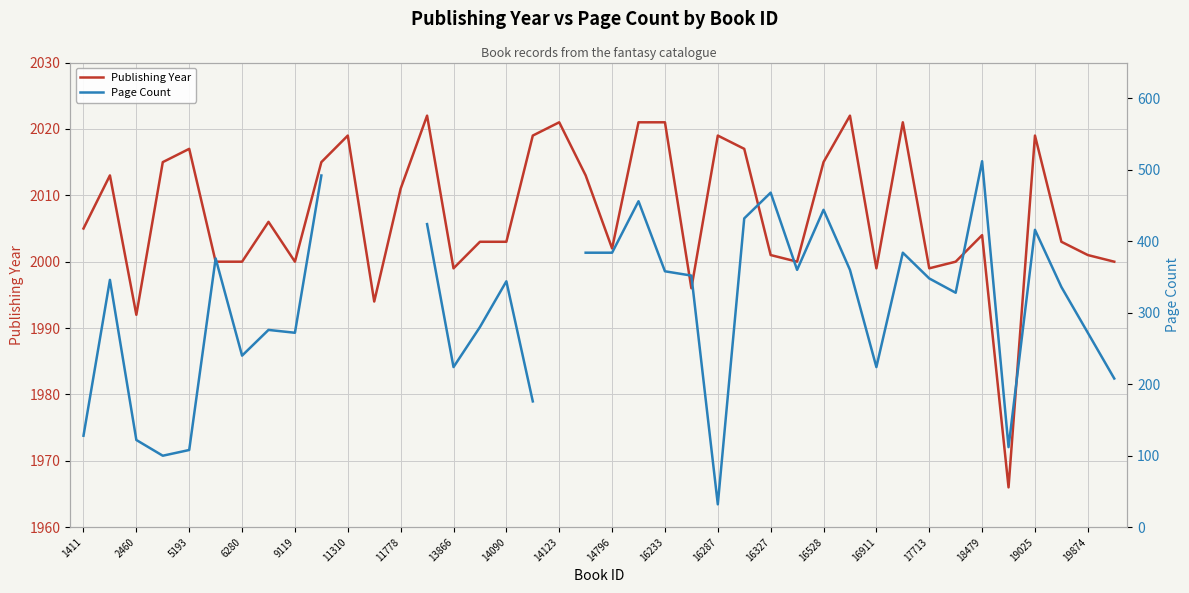

True or false: Publishing Year has a value of 1992 at 2460.

True